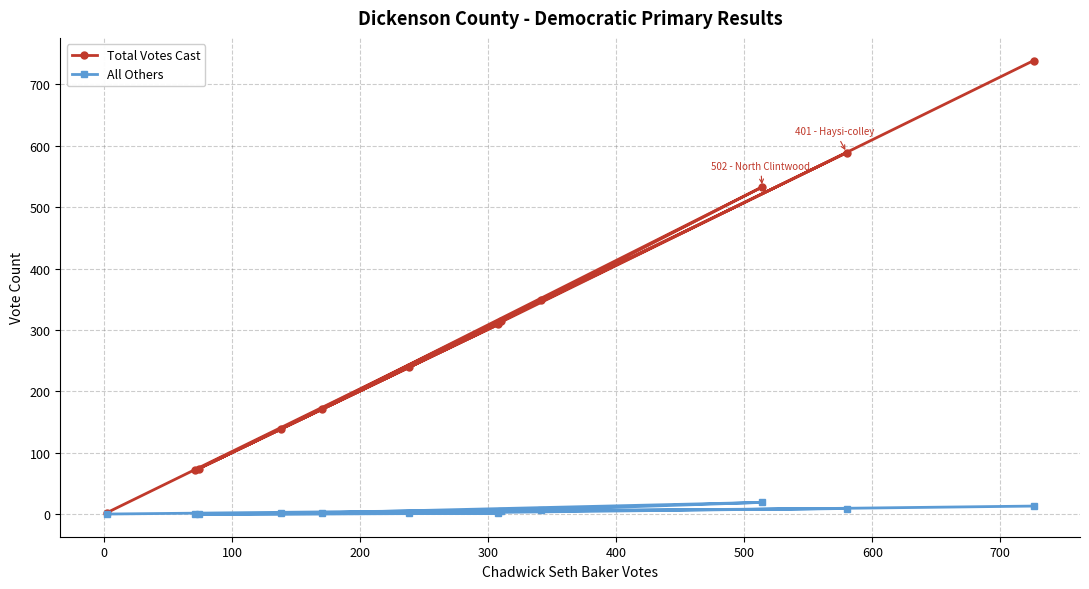

Which series has the largest total across all categories?

Total Votes Cast